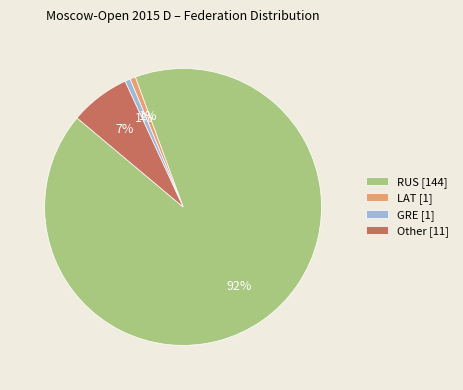

To the nearest percent, what is the combined percentage of GRE [1] and RUS [144]?

92%